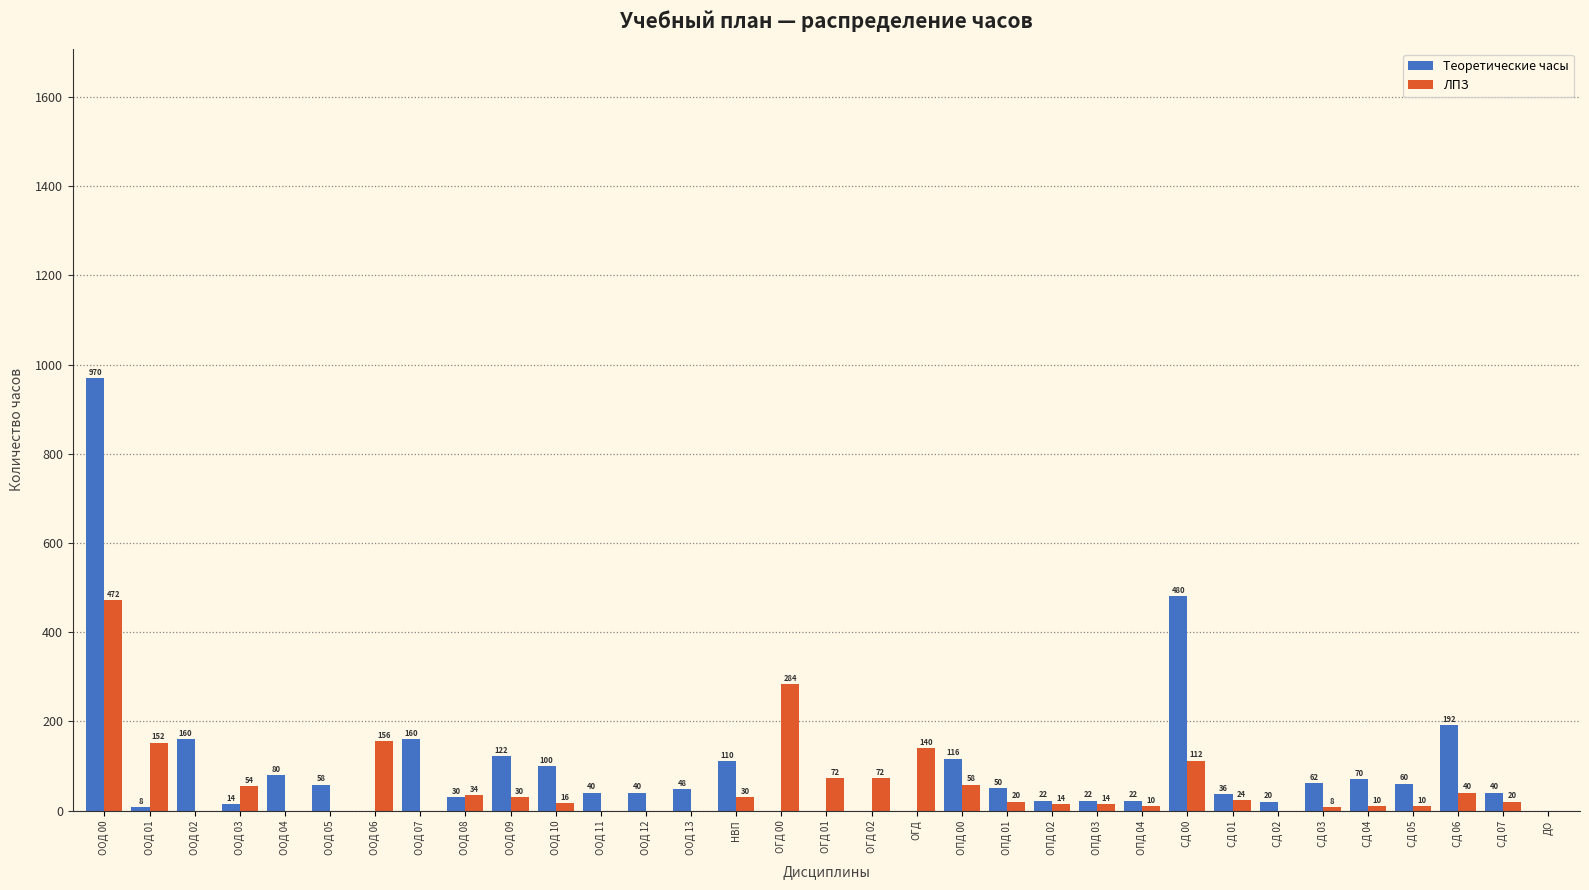

Reading left to right, extract all data points from this chart.

Теоретические часы: ООД 00=970	ООД 01=8	ООД 02=160	ООД 03=14	ООД 04=80	ООД 05=58	ООД 06=0	ООД 07=160	ООД 08=30	ООД 09=122	ООД 10=100	ООД 11=40	ООД 12=40	ООД 13=48	НВП=110	ОГД 00=0	ОГД 01=0	ОГД 02=0	ОГД=0	ОПД 00=116	ОПД 01=50	ОПД 02=22	ОПД 03=22	ОПД 04=22	СД 00=480	СД 01=36	СД 02=20	СД 03=62	СД 04=70	СД 05=60	СД 06=192	СД 07=40	ДО=0
ЛПЗ: ООД 00=472	ООД 01=152	ООД 02=0	ООД 03=54	ООД 04=0	ООД 05=0	ООД 06=156	ООД 07=0	ООД 08=34	ООД 09=30	ООД 10=16	ООД 11=0	ООД 12=0	ООД 13=0	НВП=30	ОГД 00=284	ОГД 01=72	ОГД 02=72	ОГД=140	ОПД 00=58	ОПД 01=20	ОПД 02=14	ОПД 03=14	ОПД 04=10	СД 00=112	СД 01=24	СД 02=0	СД 03=8	СД 04=10	СД 05=10	СД 06=40	СД 07=20	ДО=0